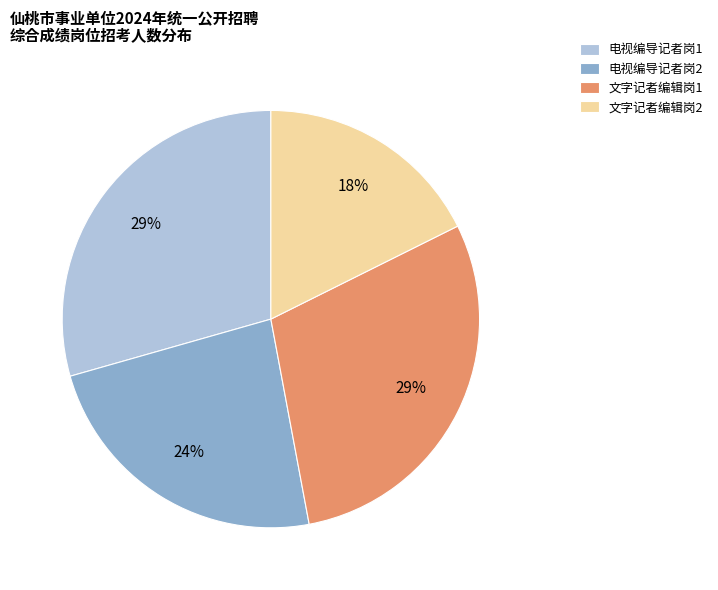

To the nearest percent, what portion does 电视编导记者岗1 represent?

29%